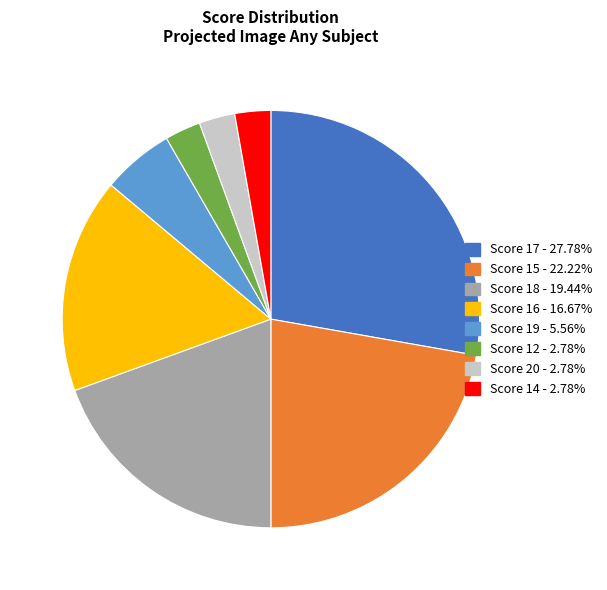

Approximately how many times larger is the value at Score 12 - 2.78% compared to Score 19 - 5.56%?

0.5